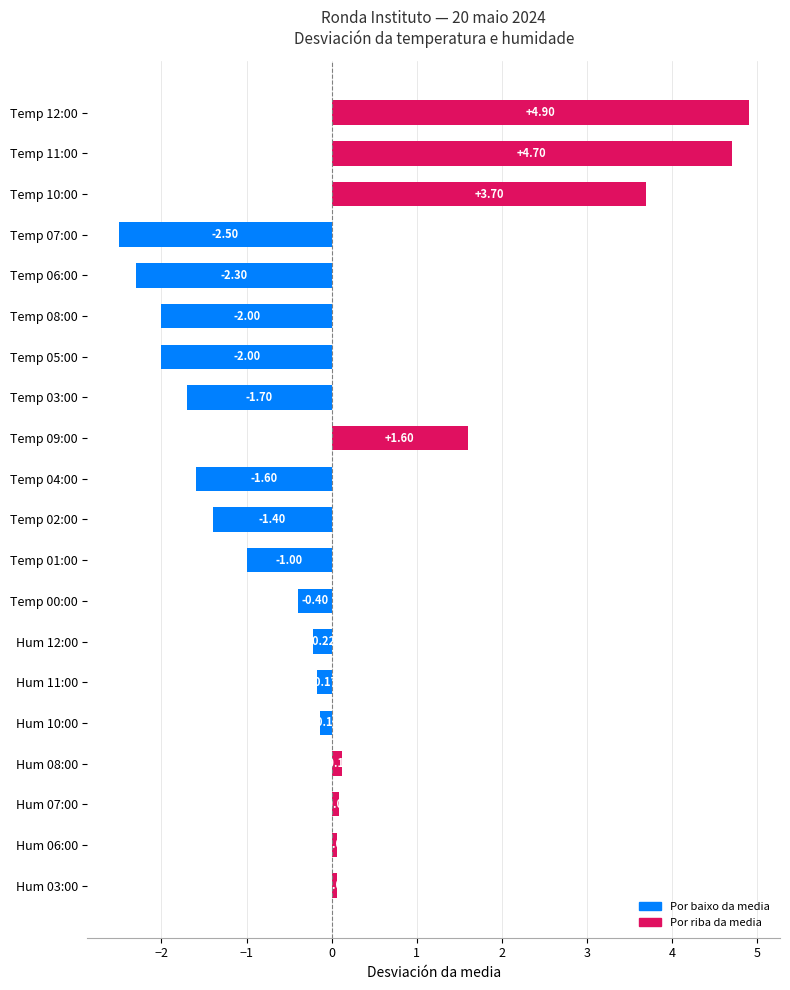

Between Hum 08:00 and Temp 00:00, which is larger?

Hum 08:00